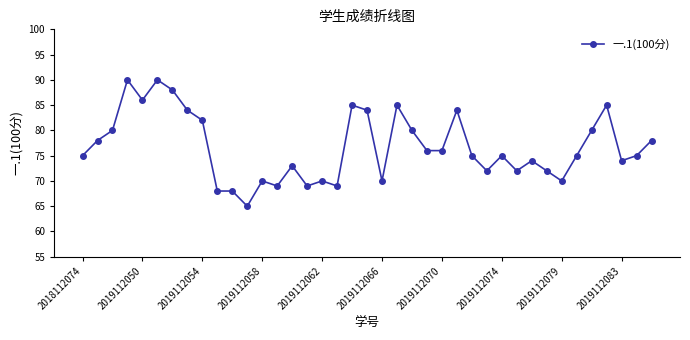

True or false: the data has more than 1 interior local peaks.

True